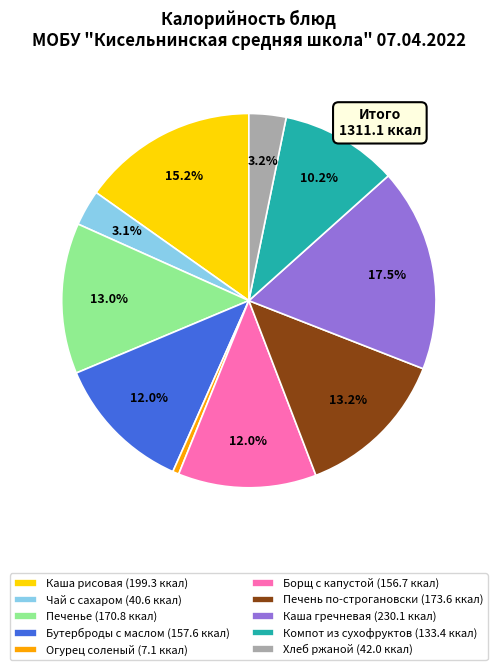

Is the sum of Огурец соленый (7.1 ккал) and Борщ с капустой (156.7 ккал) greater than half?

No